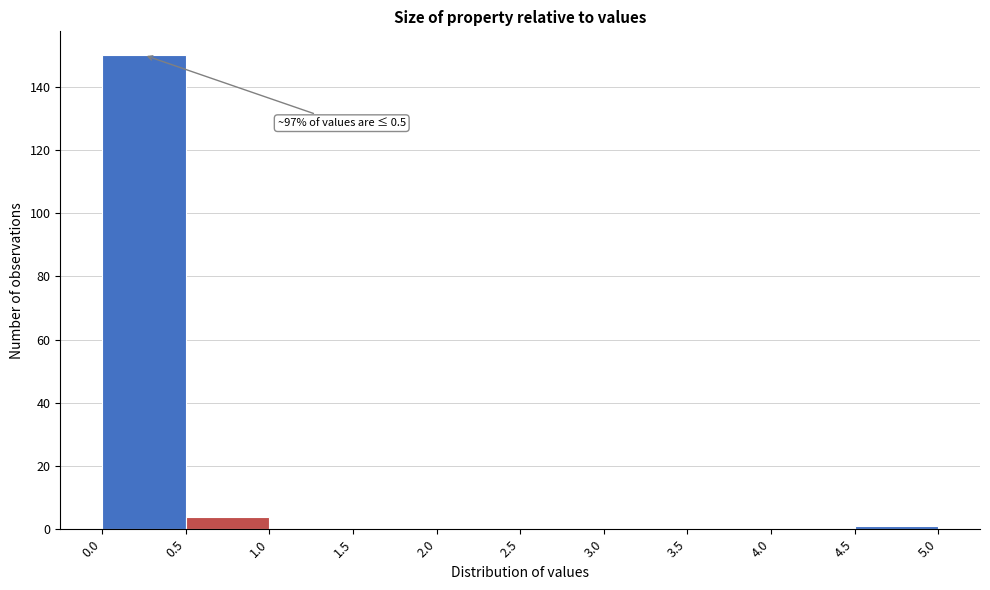

Over which range of the x-axis is the bar tallest?

0.0 to 0.5